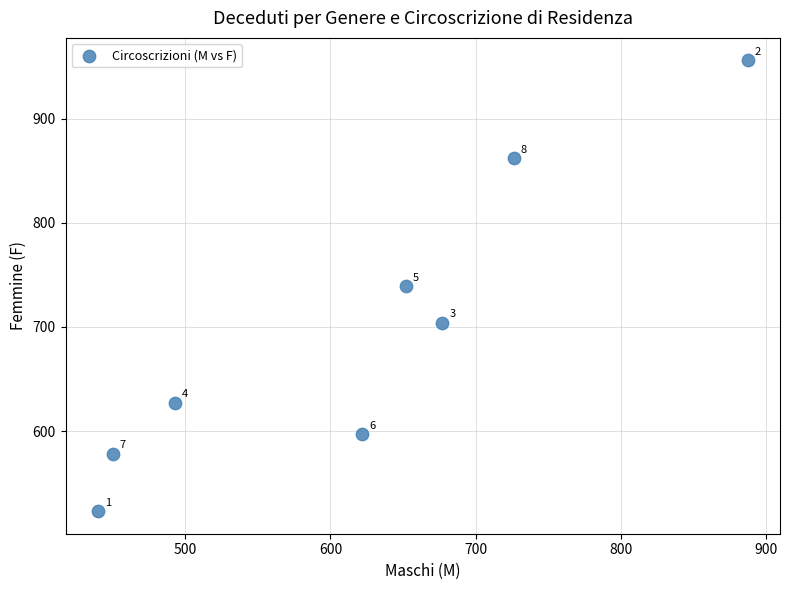

What is the average X value?

618